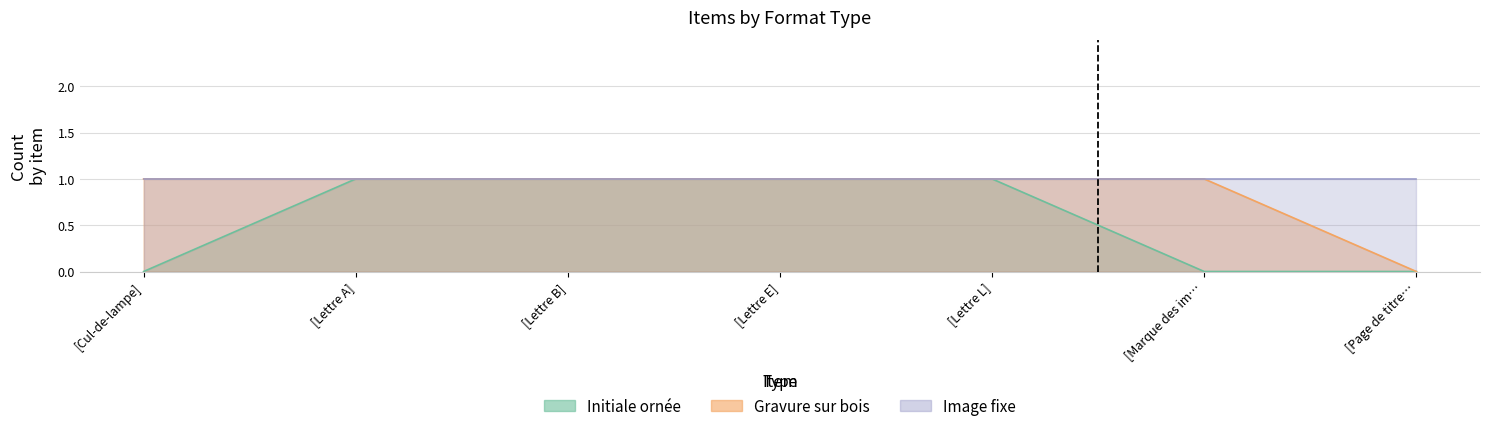

Is it true that Initiale ornée equals 1 at [Lettre A]?

True